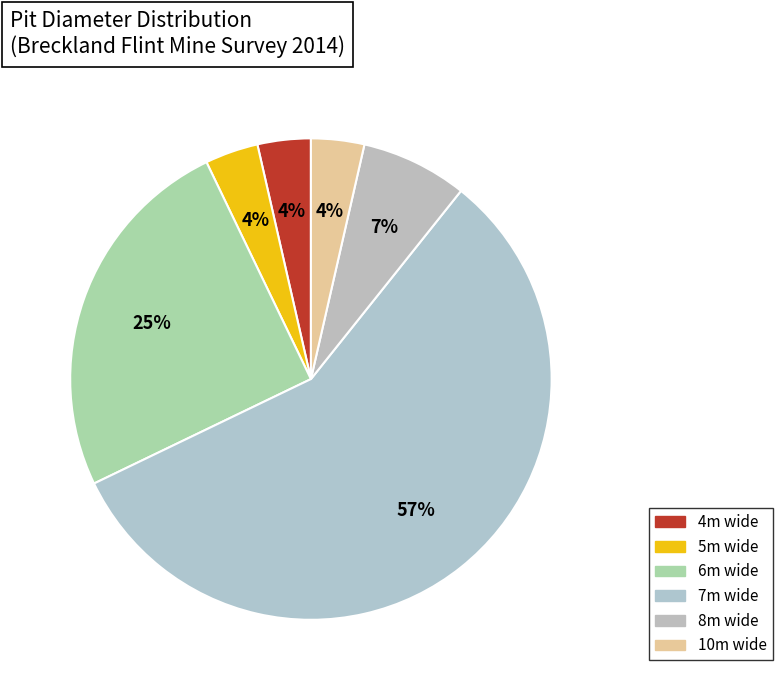

Does any single category account for the majority?

Yes